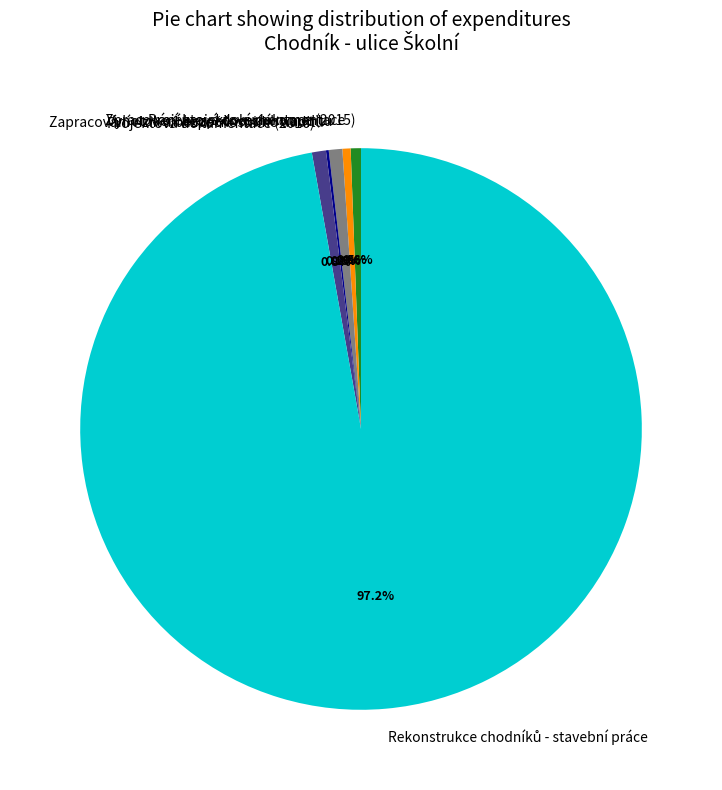

What portion of the pie excludes Projektová dokumentace (2015)?

99.4%